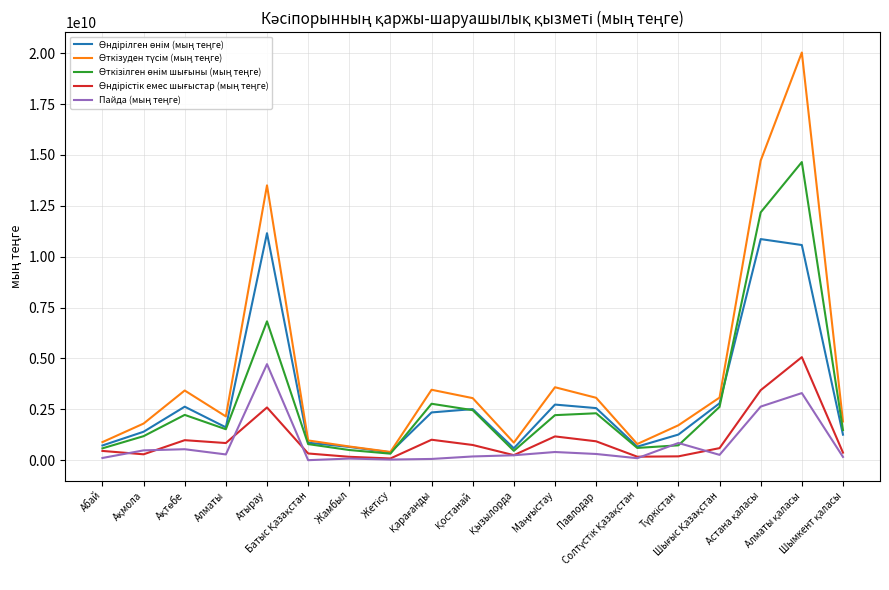

What is the greatest value displayed?

20035604674